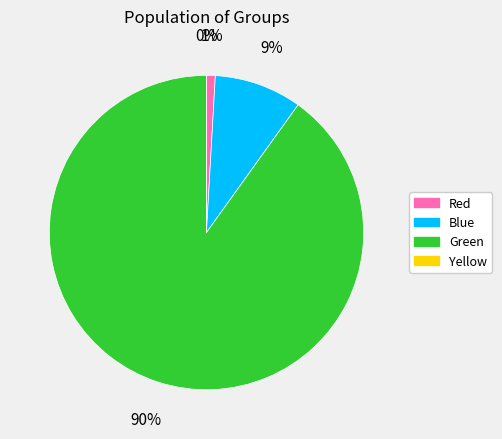

What is the largest slice in the pie chart?

Green